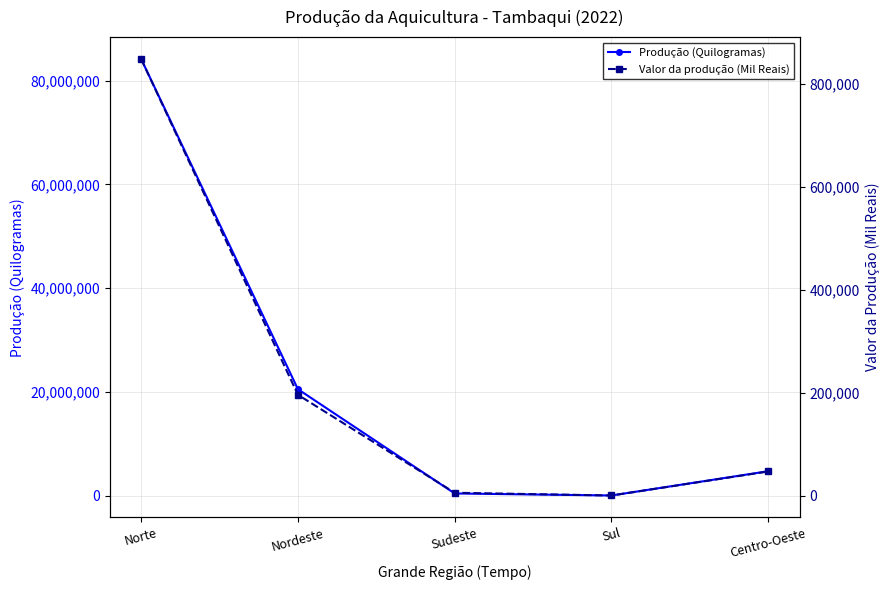

True or false: Valor da produção (Mil Reais) has a value of 848424 at Norte.

True